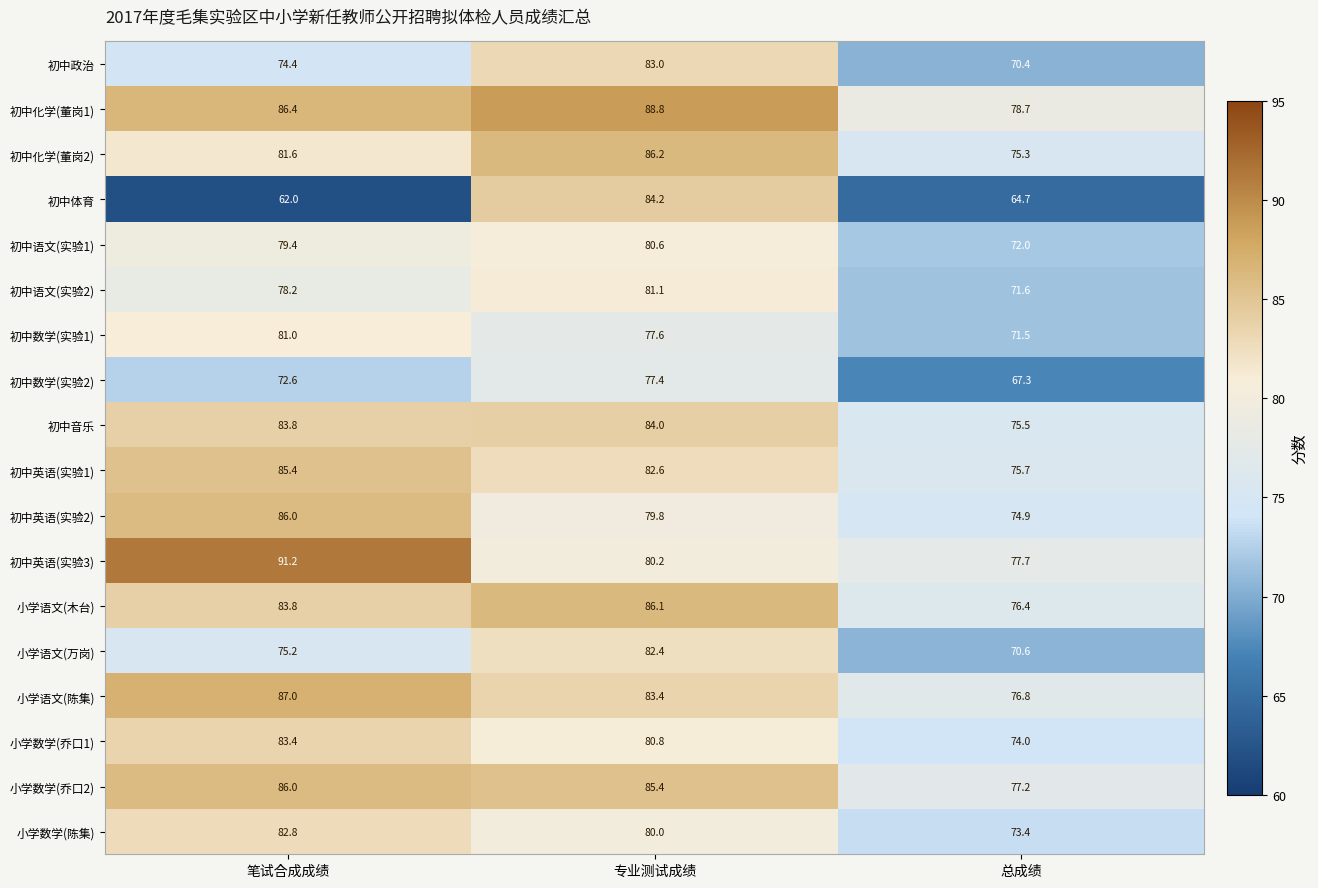

Is the value of 初中英语(实验1) at 总成绩 greater than the value of 初中语文(实验1) at 总成绩?

Yes